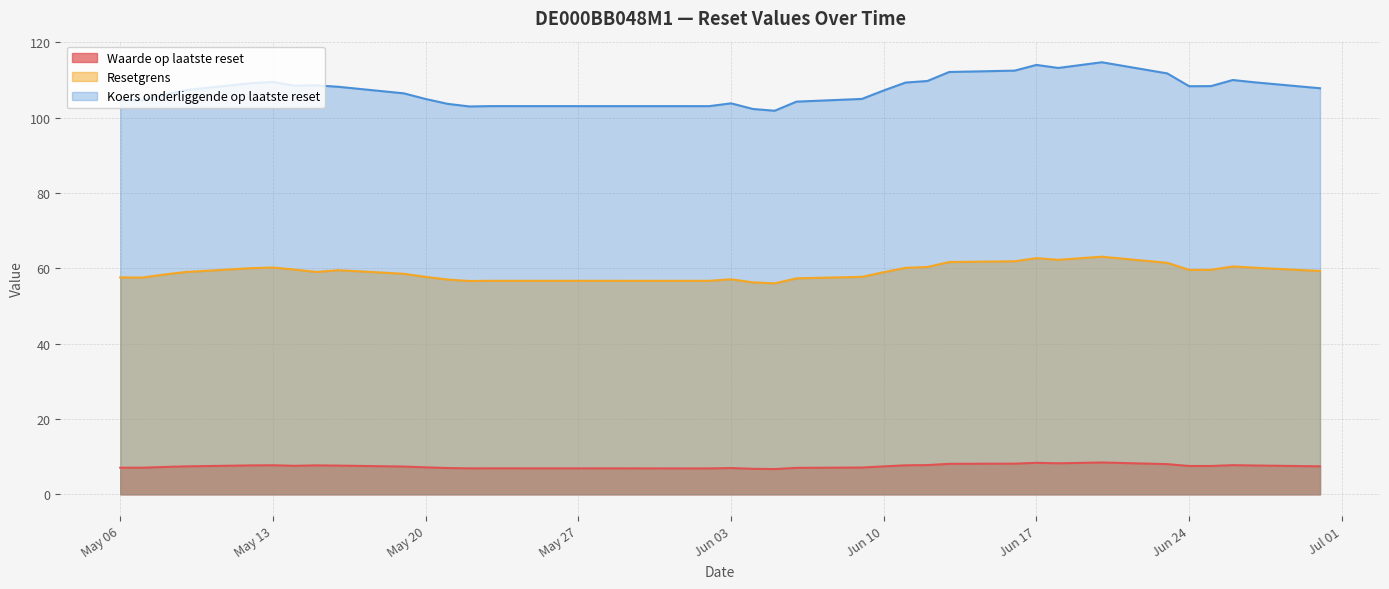

True or false: Resetgrens and Koers onderliggende op laatste reset intersect in this chart.

False